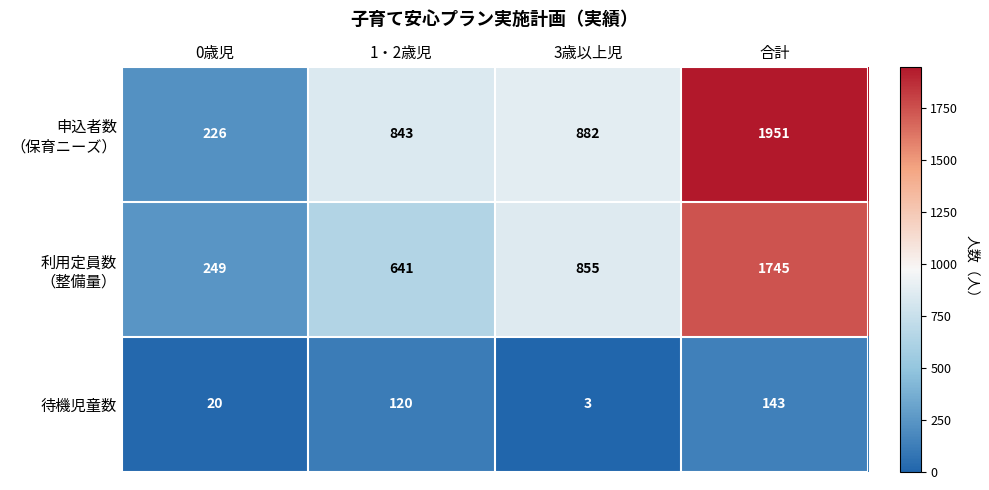

What value does the 待機児童数 series have at 合計?

143